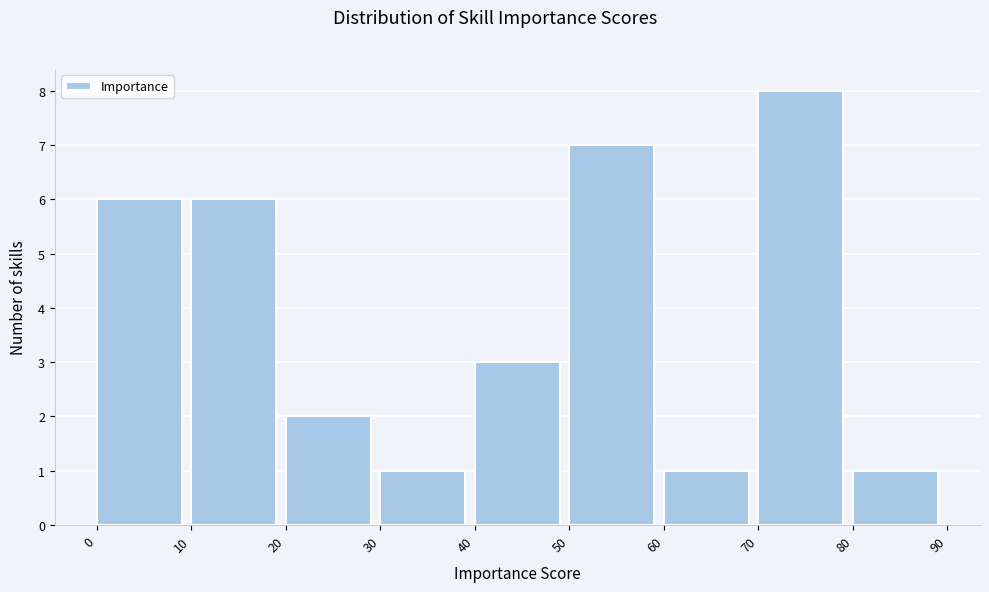

Over which range of the x-axis is the bar tallest?

70 to 80